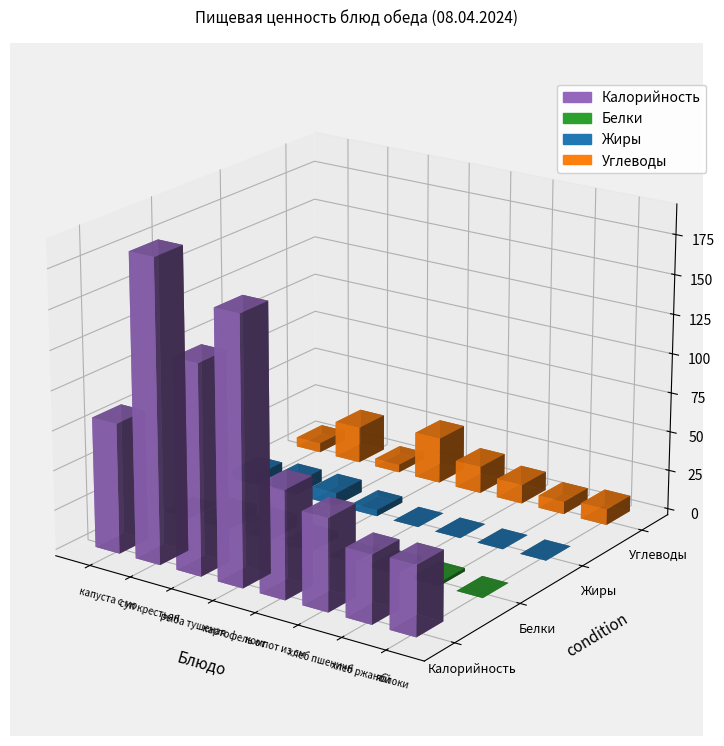

How many groups of bars are there?

8